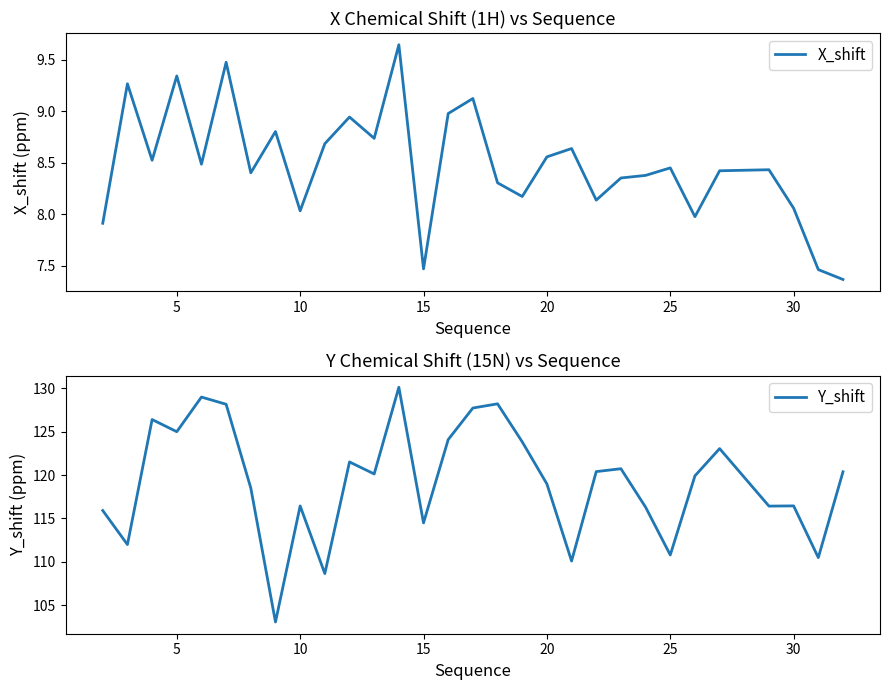

The value of X_shift at 20 is 14.6. True or false?

False